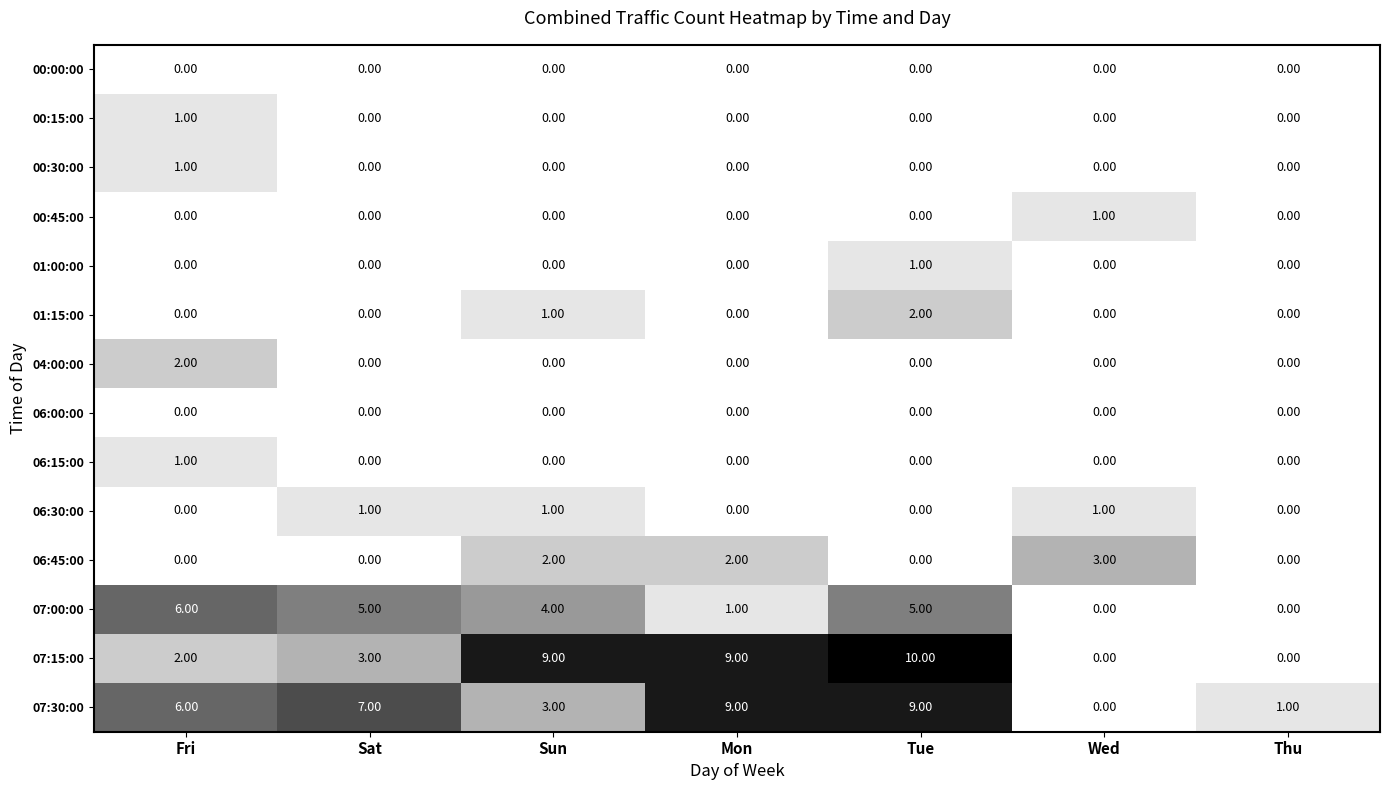

At how many categories does at least one series exceed 8?

3